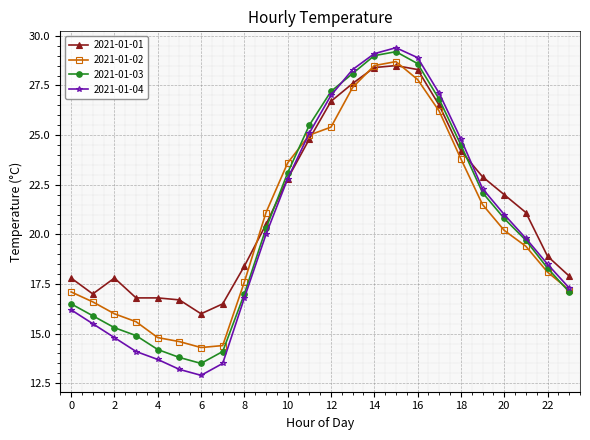

True or false: 2021-01-03 has more than 1 points higher than both neighbors.

False